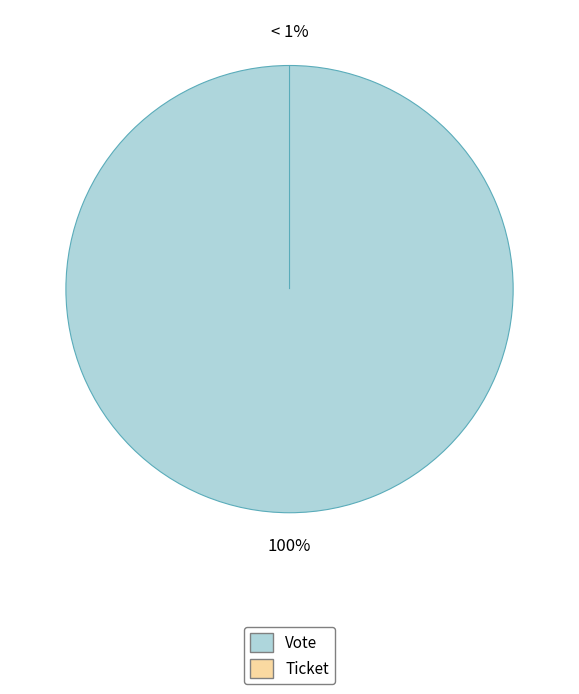

What percentage is the Vote slice, to the nearest percent?

100%